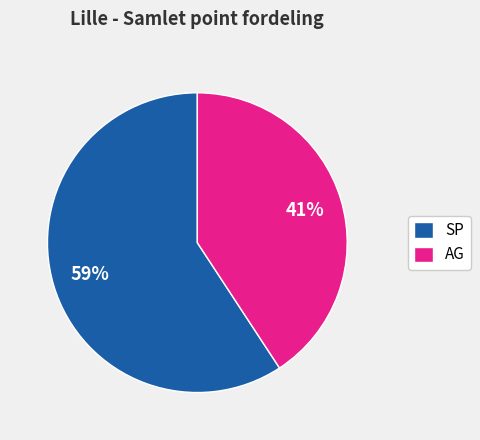

Which has a higher value, AG or SP?

SP